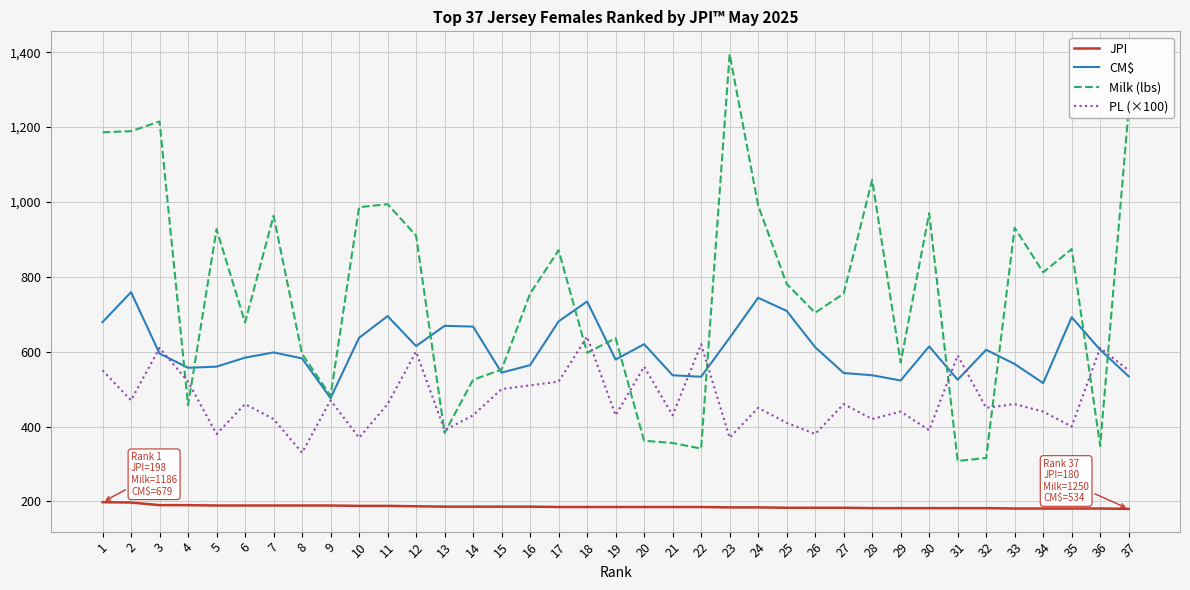

True or false: JPI and Milk (lbs) cross at least once.

False